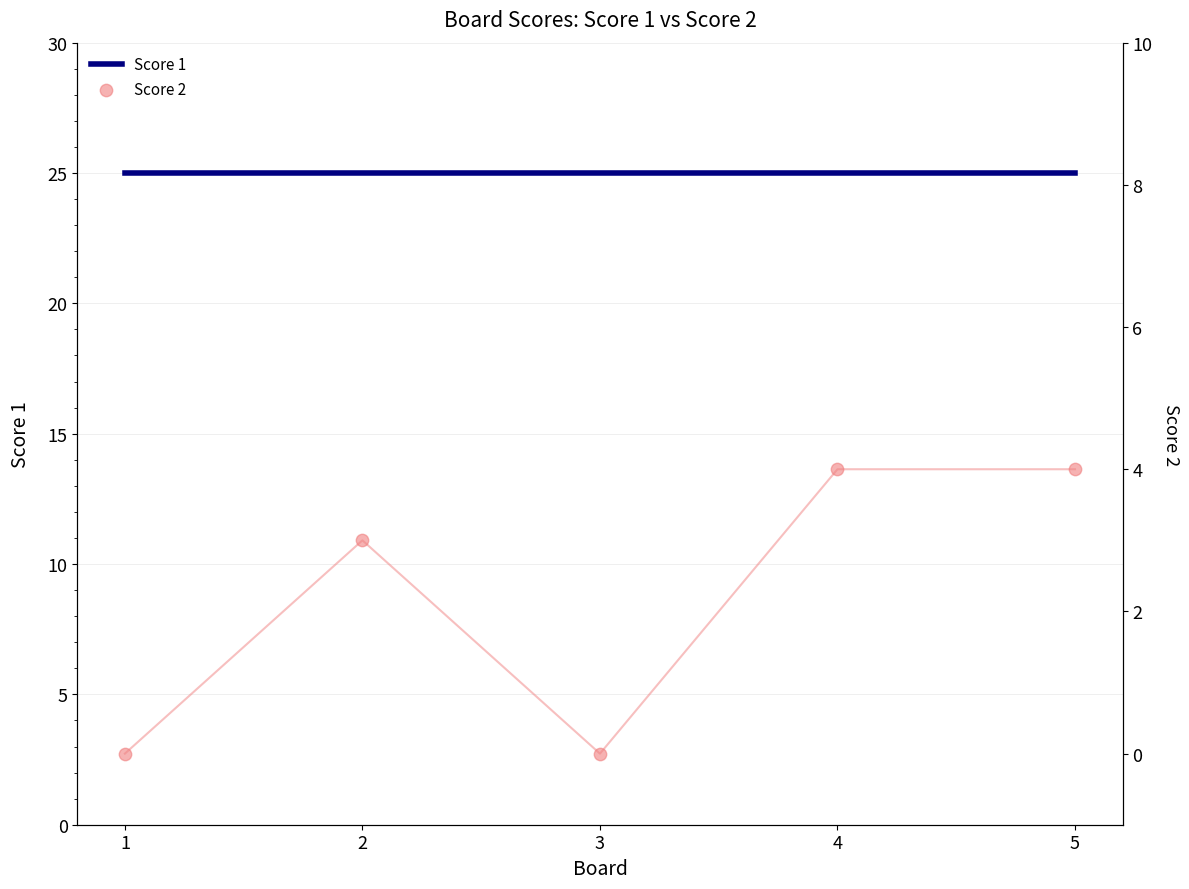

Which series has the widest spread of Y values?

Score 2